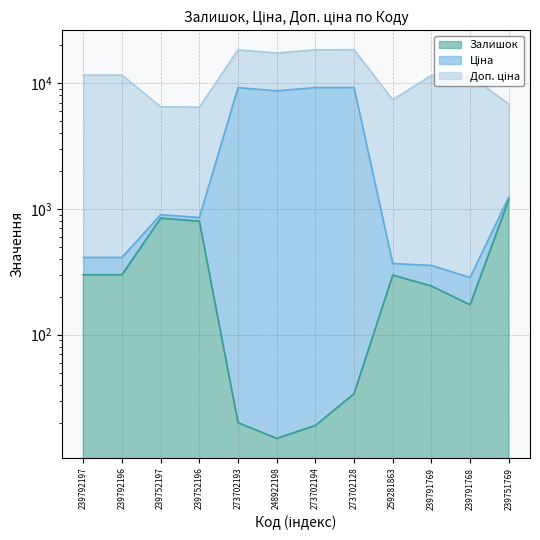

True or false: Ціна and Залишок cross at least once.

False